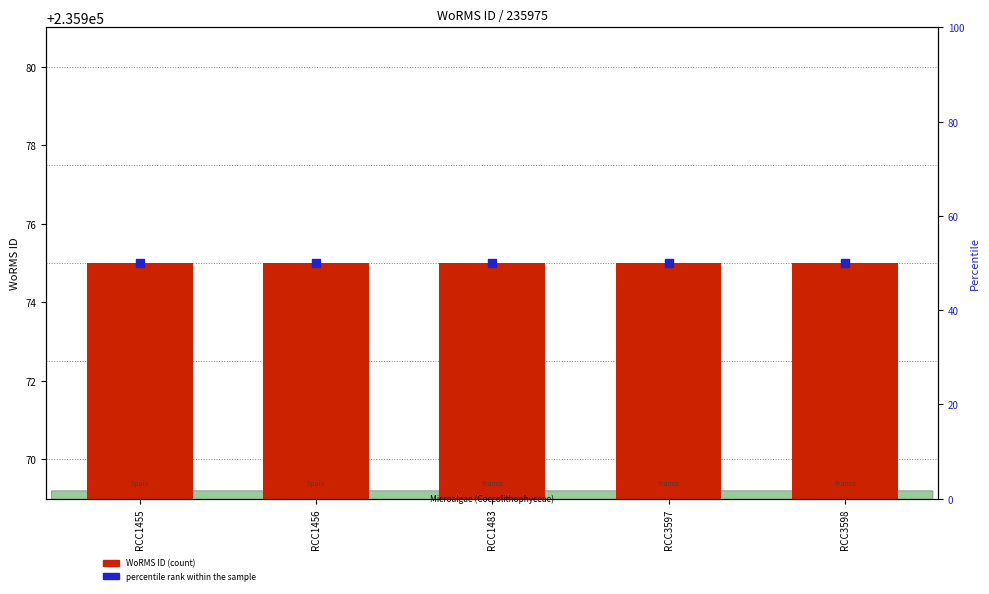

Which series has the widest spread of Y values?

WoRMS ID (transformed count)